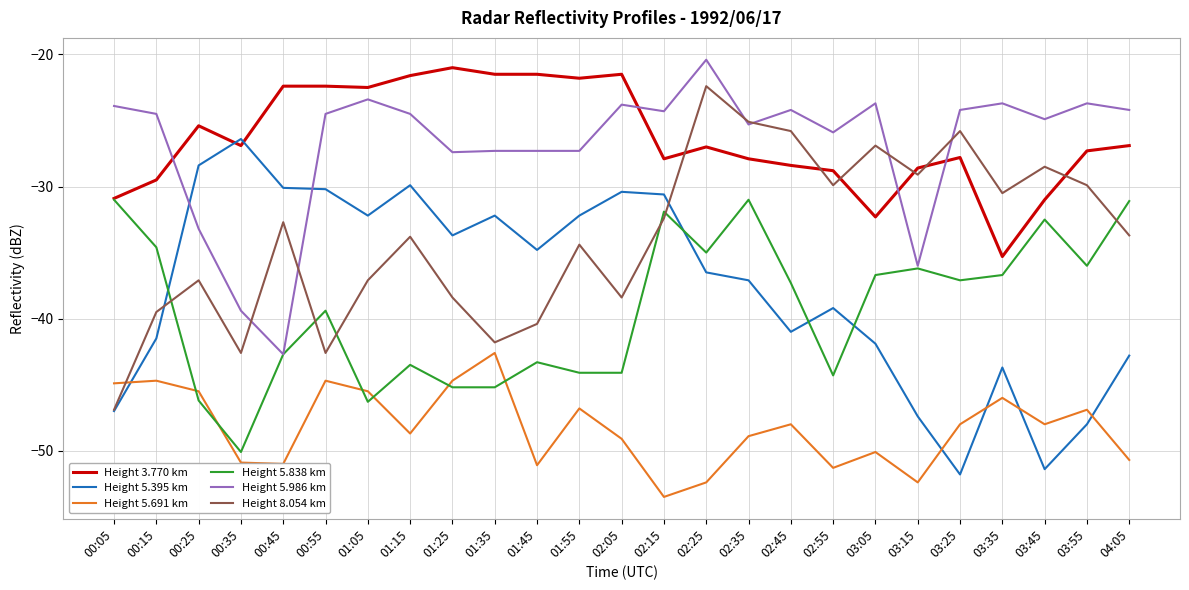

What position from the right is 02:45?

9